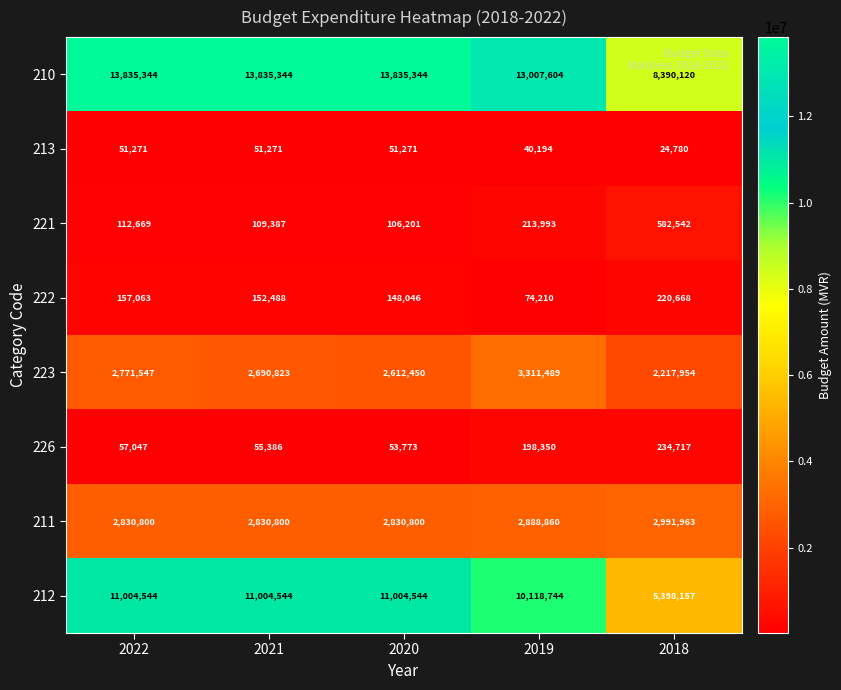

What is the greatest value displayed?

13835344